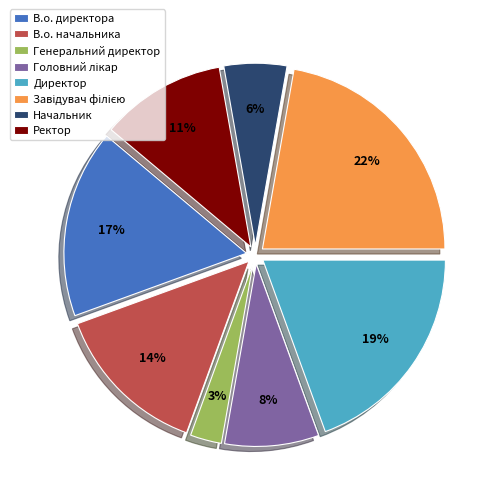

Count the number of slices in the pie.

8